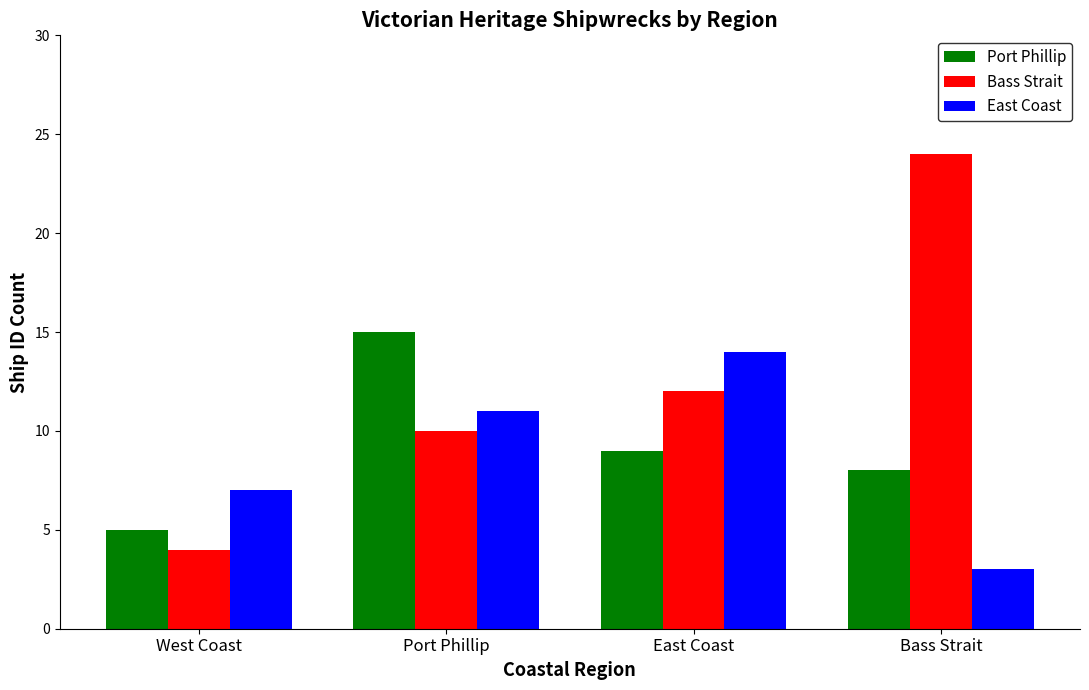

How many East Coast values are between 7 and 14?

3